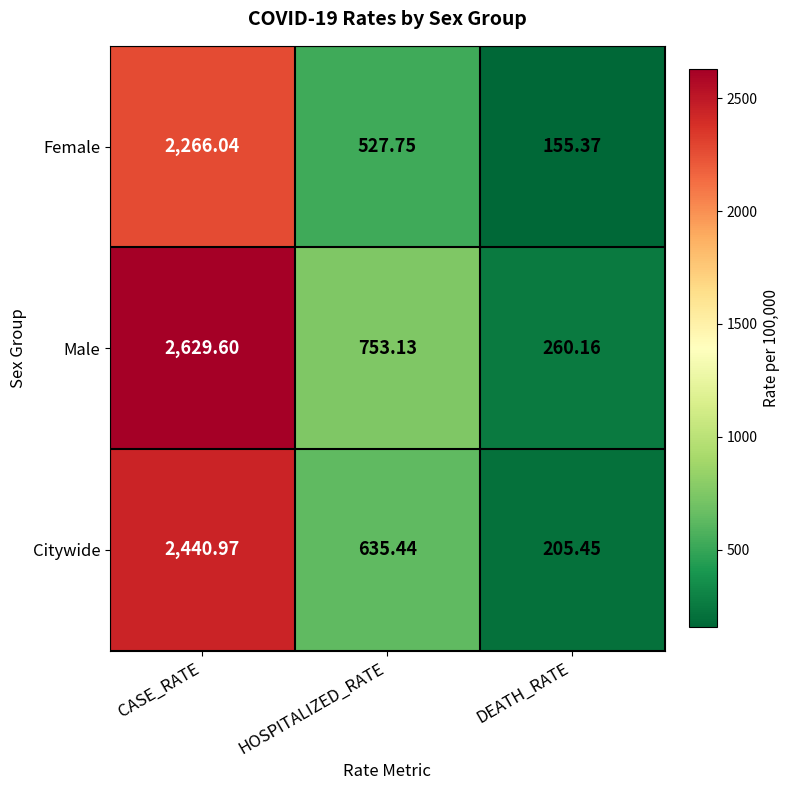

Which series changed the most between CASE_RATE and DEATH_RATE?

Male